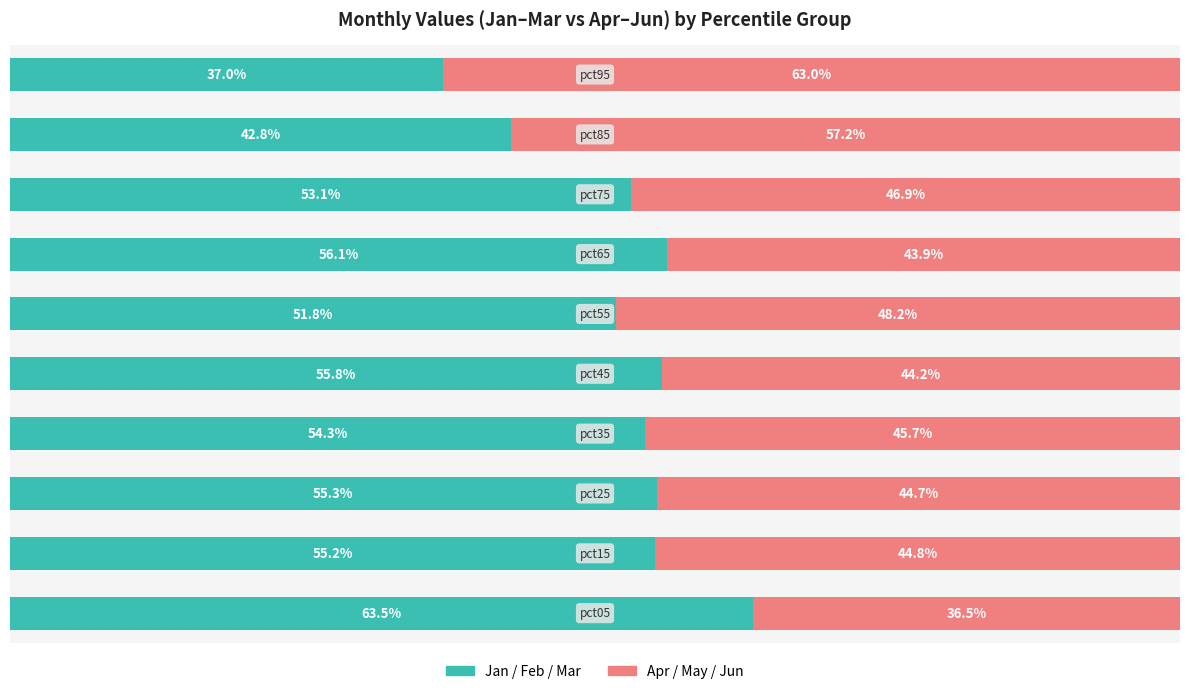

Reading left to right, list all the values displayed in this chart.

Jan+Feb+Mar (Left): 0=63.5	1=55.2	2=55.3	3=54.3	4=55.8	5=51.8	6=56.1	7=53.1	8=42.8	9=37.0
Apr+May+Jun (Right): 0=36.5	1=44.8	2=44.7	3=45.7	4=44.2	5=48.2	6=43.9	7=46.9	8=57.2	9=63.0